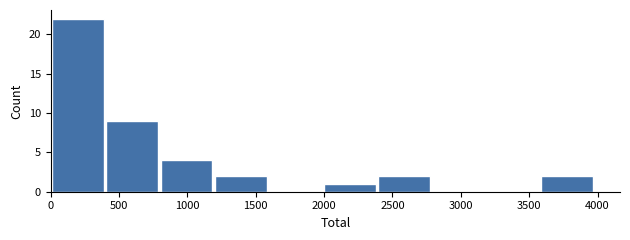

Reading left to right, list every bar in this chart as the range it spans on the x-axis followed by its height. Neither the bar edges nor the heights are printed on the chart, so give them approximately, as read against the axes.

0 to 400: 22
400 to 800: 9
800 to 1200: 4
1200 to 1600: 2
1600 to 2000: 0
2000 to 2400: 1
2400 to 2800: 2
2800 to 3200: 0
3200 to 3600: 0
3600 to 4000: 2